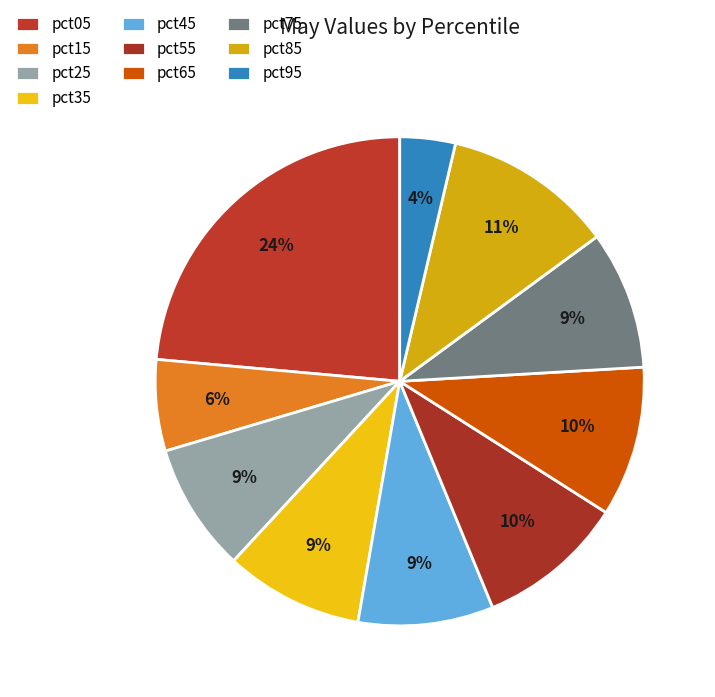

To the nearest percent, what percentage of the pie is pct85?

11%